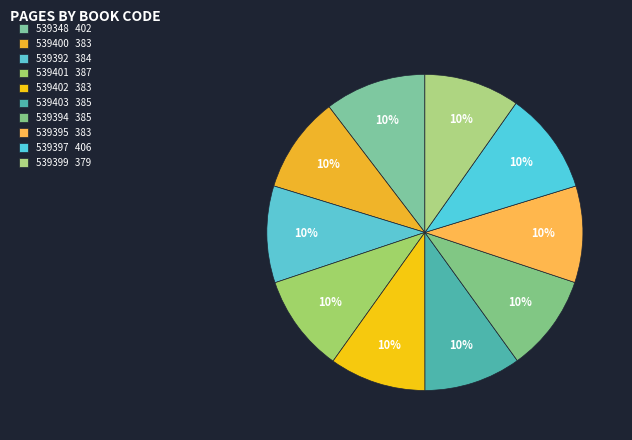

The 539401 slice represents 22% of the pie. True or false?

False